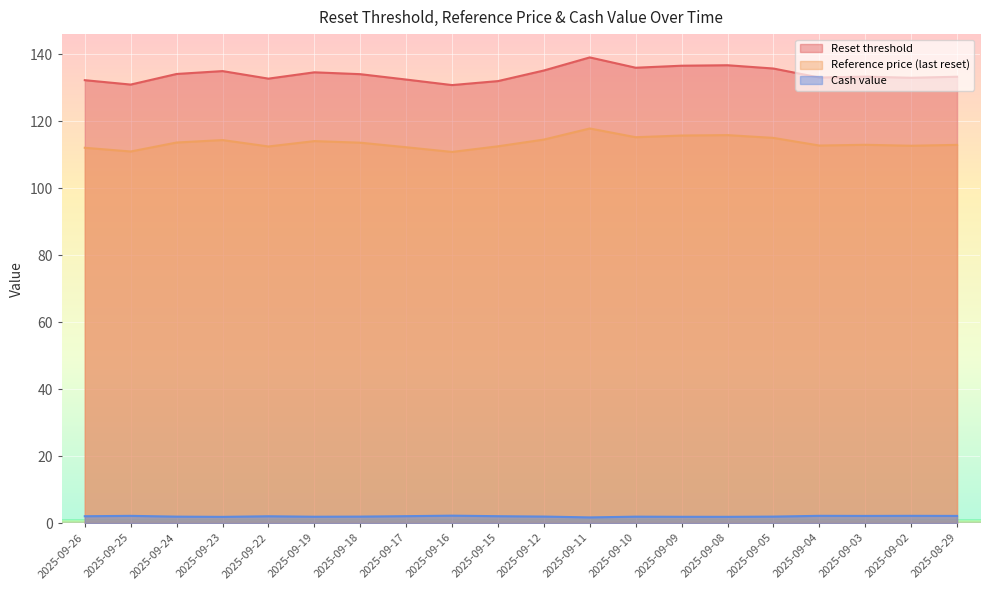

How many values in the Reset threshold series exceed 134?

10